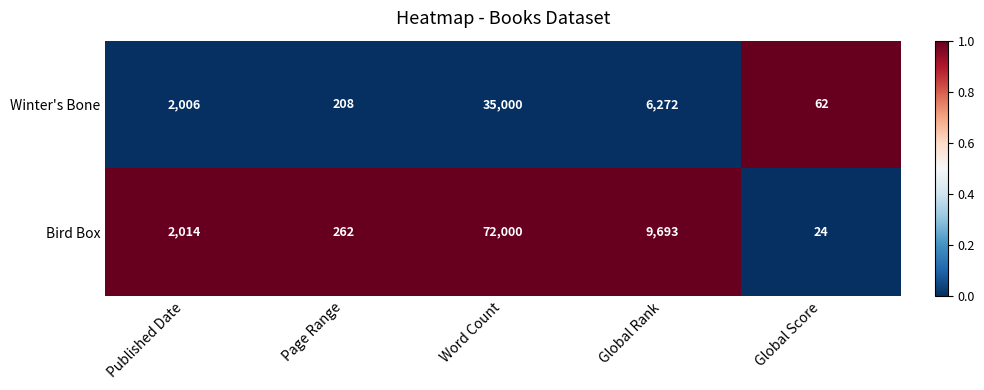

True or false: Bird Box has a value of 124 at Page Range.

False